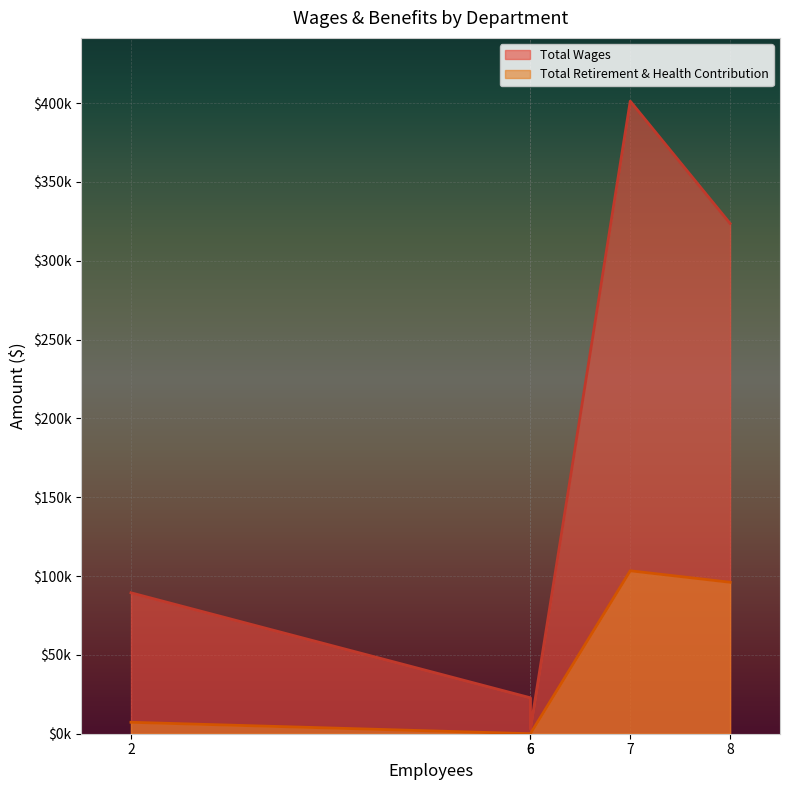

List the series in order of their peak value, lowest first.

Total Retirement & Health Contribution, Total Wages